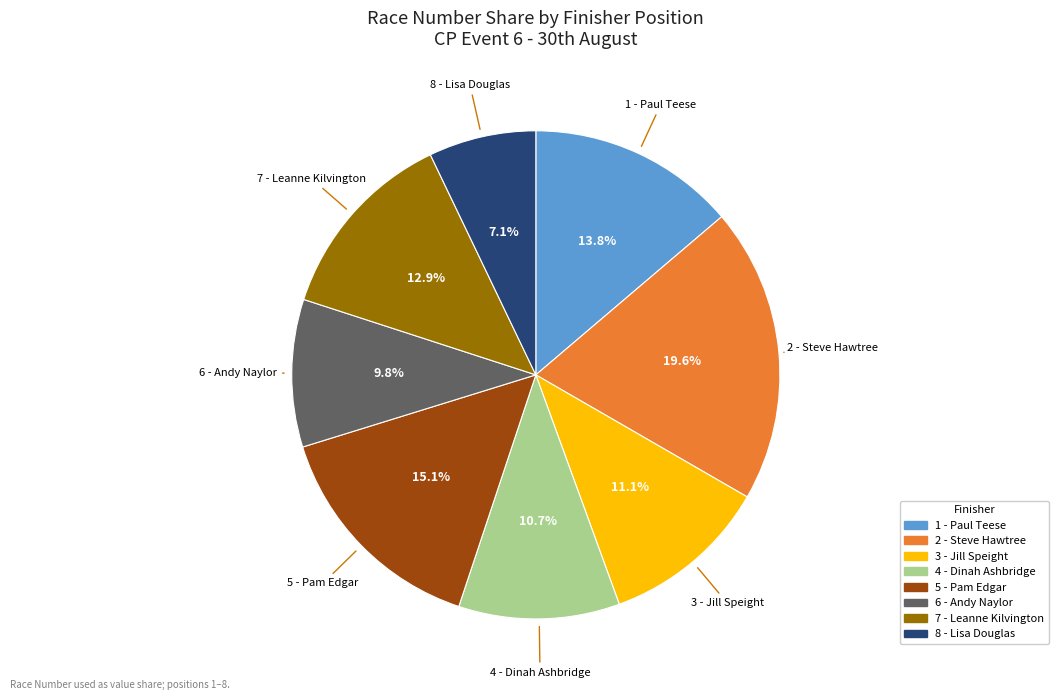

What is the total percentage of 7 - Leanne Kilvington and 5 - Pam Edgar?

28.0%